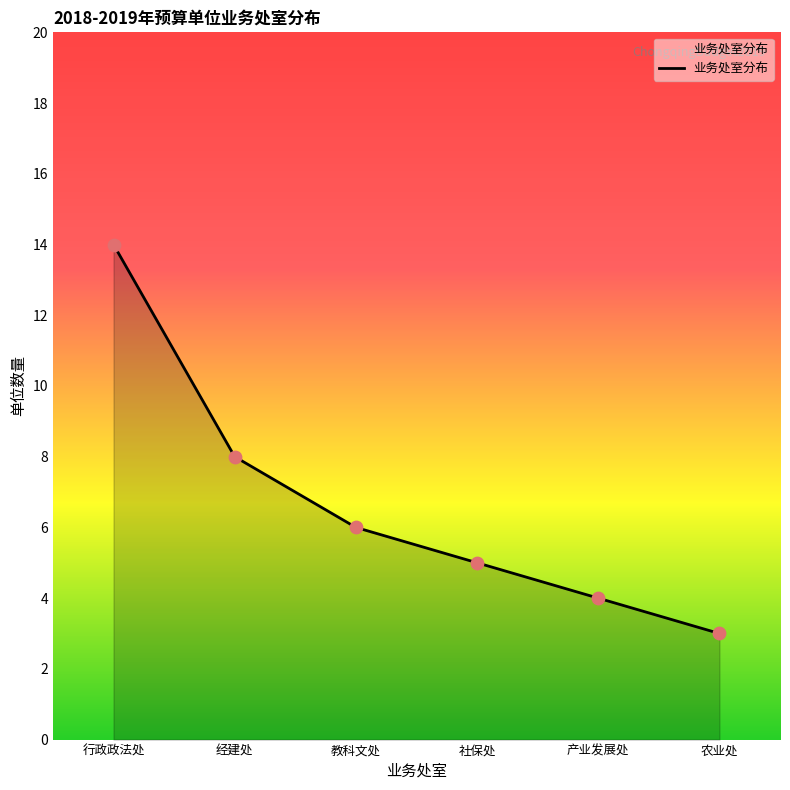

Approximately how many times larger is the value at 经建处 compared to 社保处?

1.6